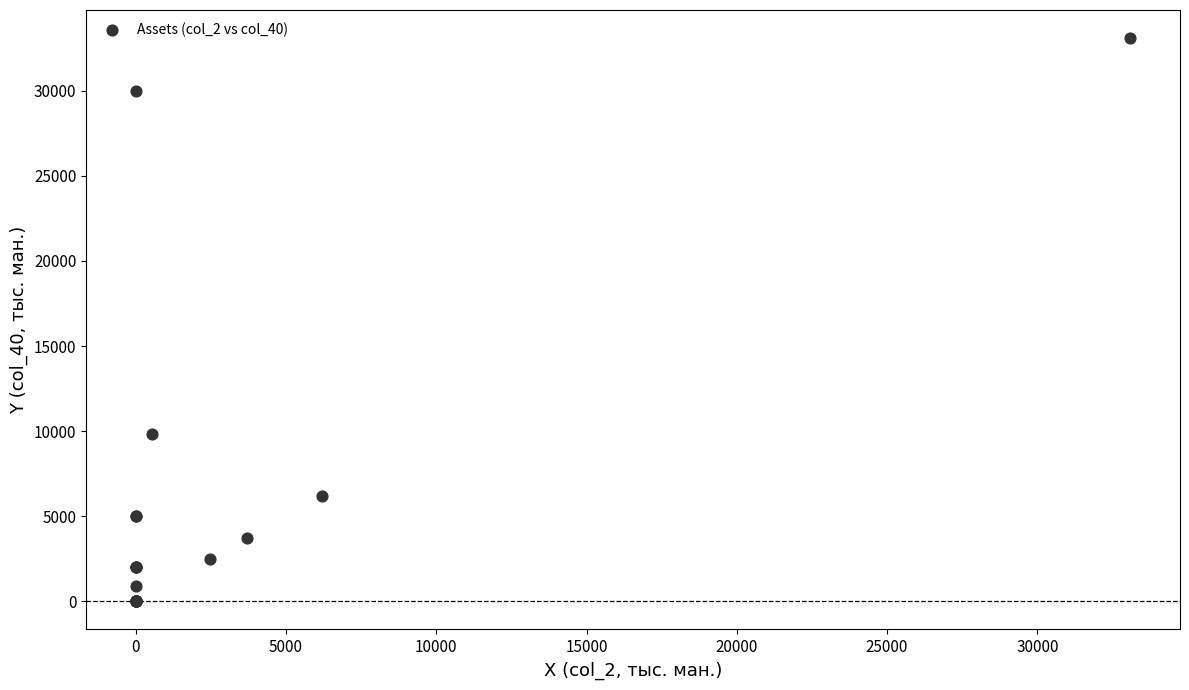

What Y value in the scatter plot is closest to 16546?

9803.8